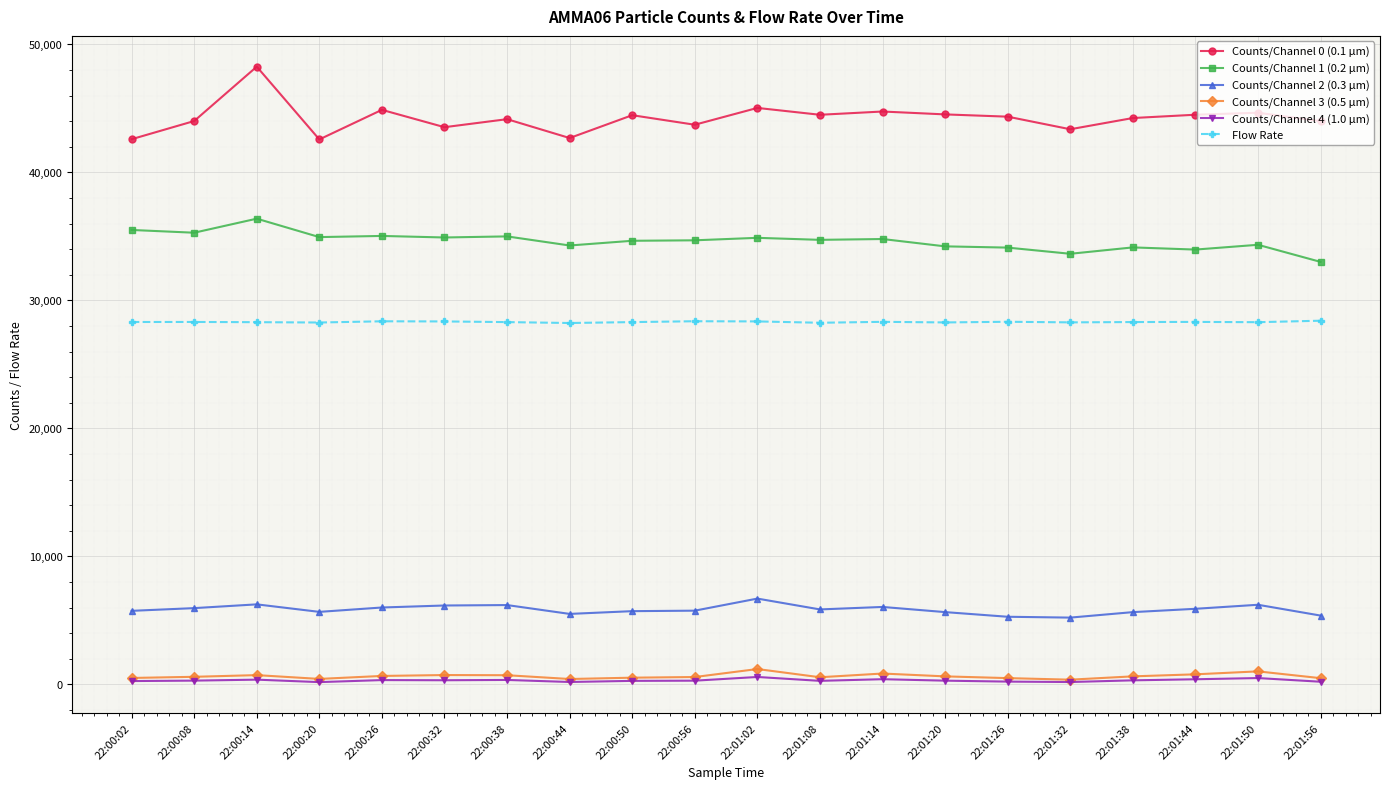

What is the label of the 2nd point from the right?

22:01:50